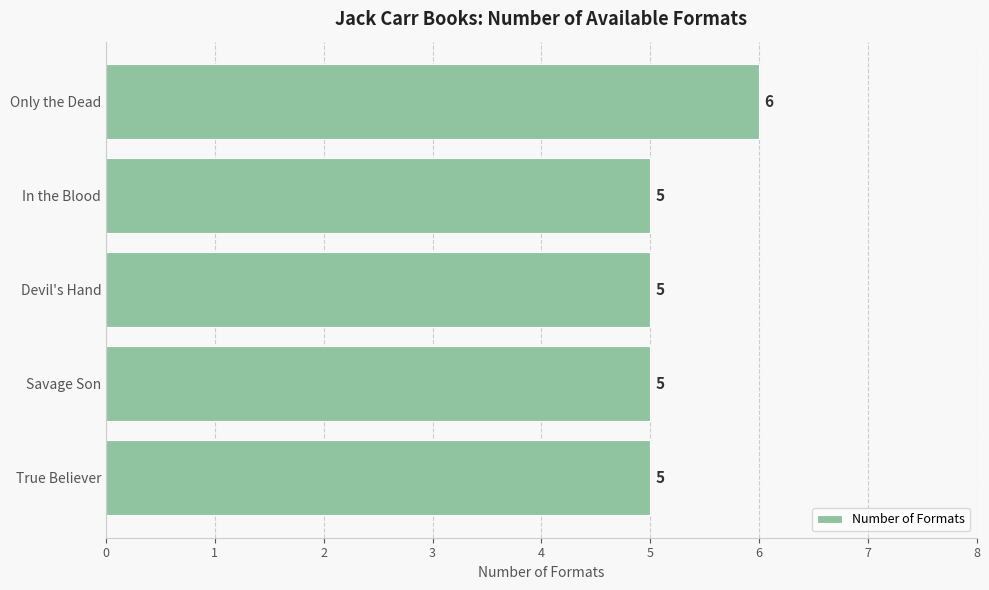

What is the greatest value displayed?

6